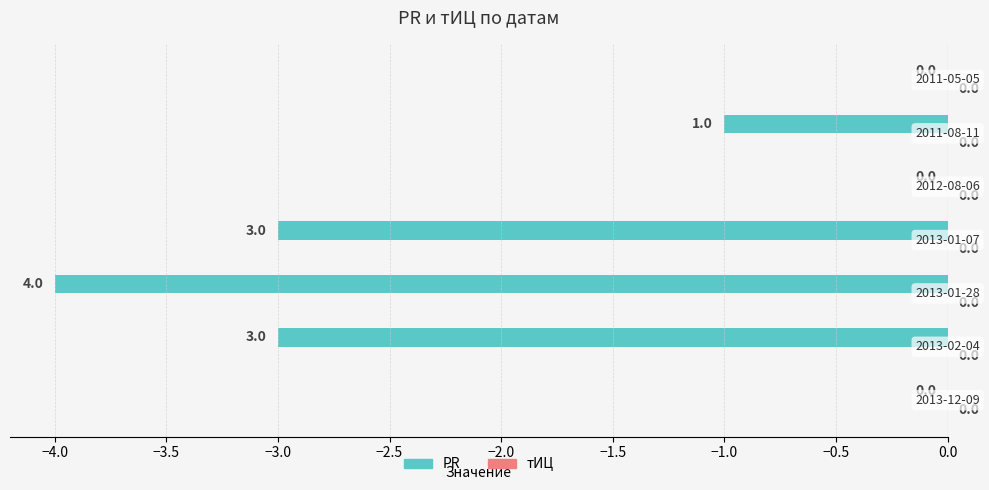

How many values are between -3 and 0?

6